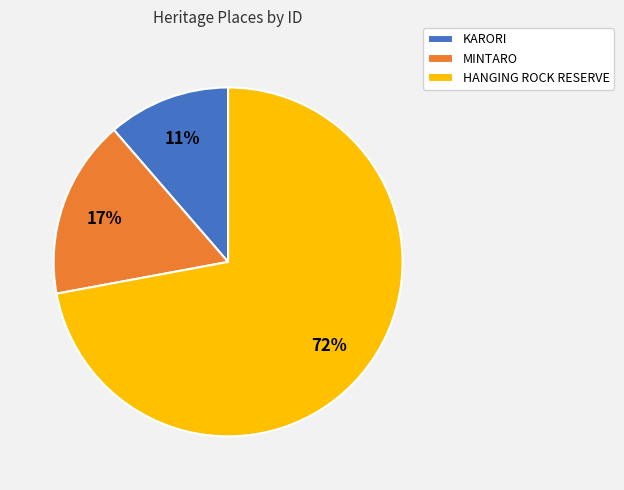

The KARORI slice represents 11% of the pie. True or false?

True